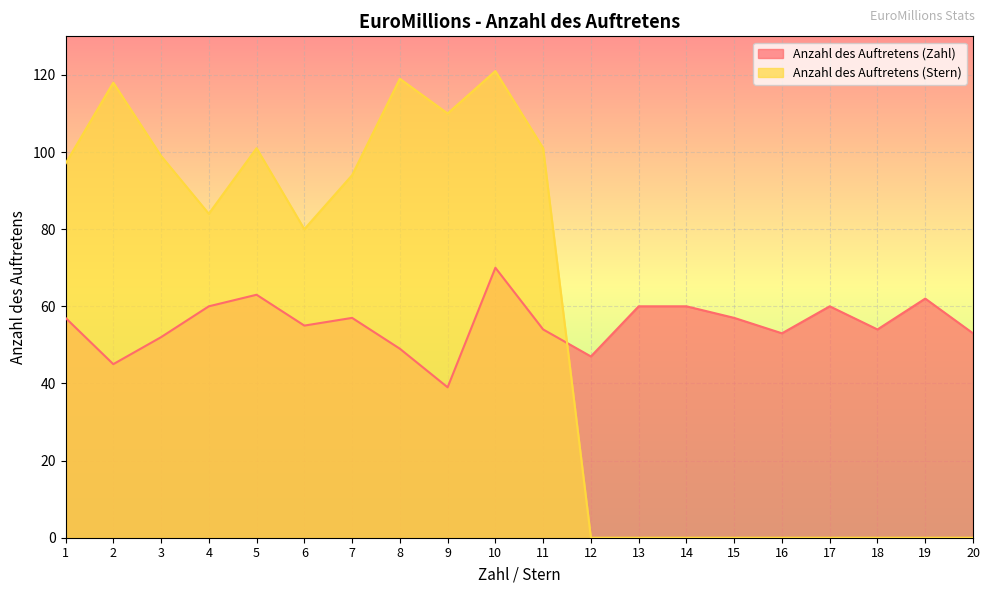

What is the approximate value of Anzahl des Auftretens (Zahl) at 6, to the nearest 5?

55